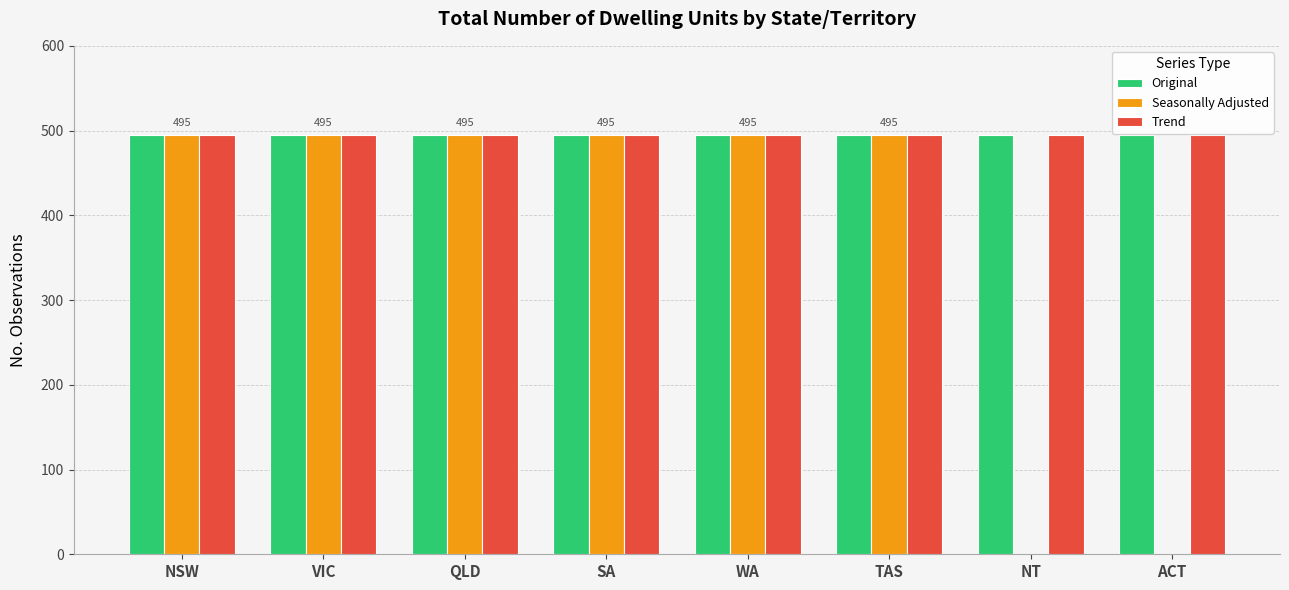

Which series has the widest spread of values?

Seasonally Adjusted